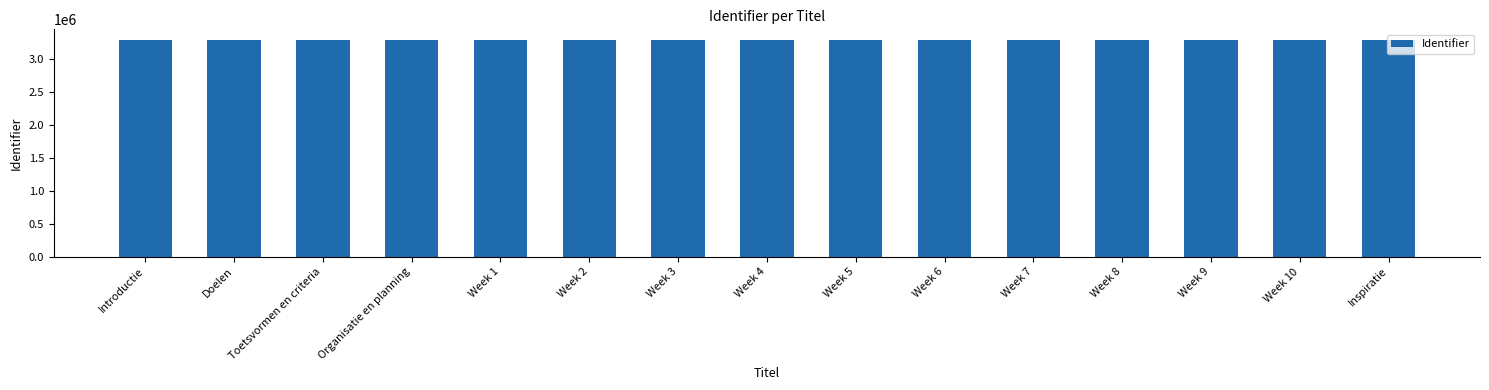

Is it true that the value at Organisatie en planning is 1543853?

False